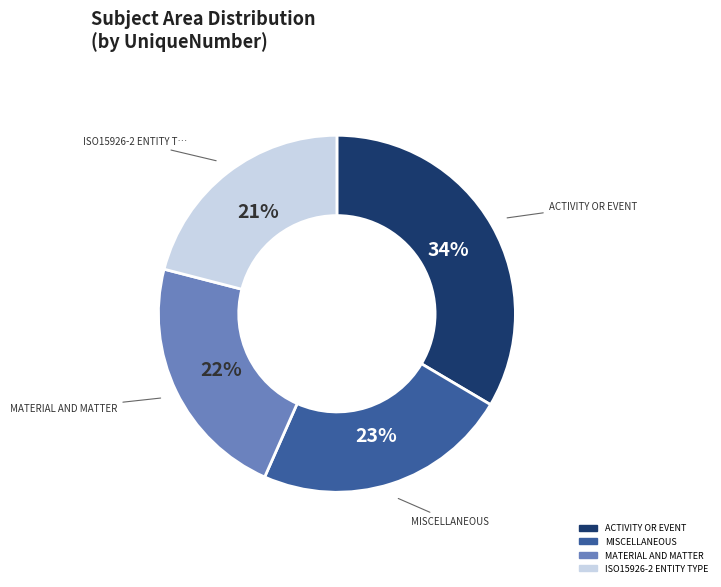

How many slices are in this pie chart?

4